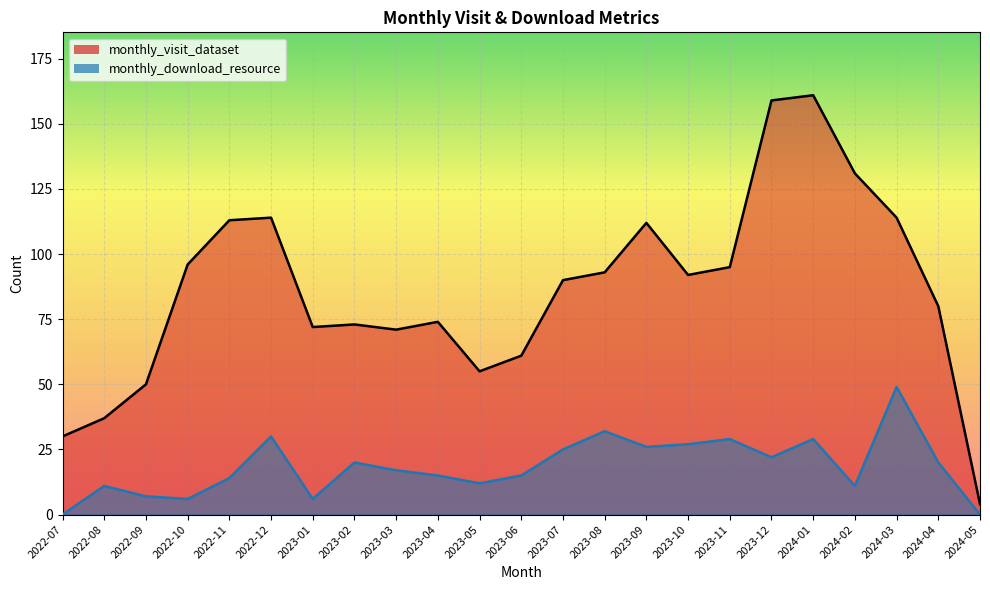

How many values in the monthly_visit_dataset series exceed 90?

11